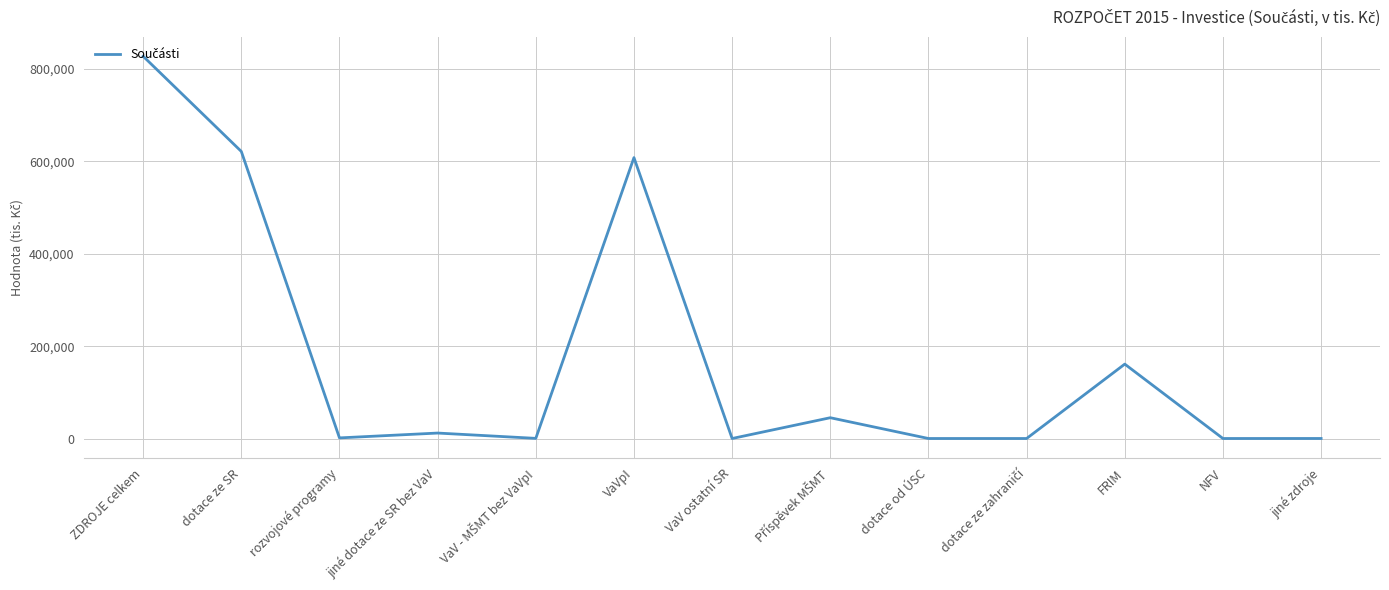

Where does the data first go above 1310?

ZDROJE celkem